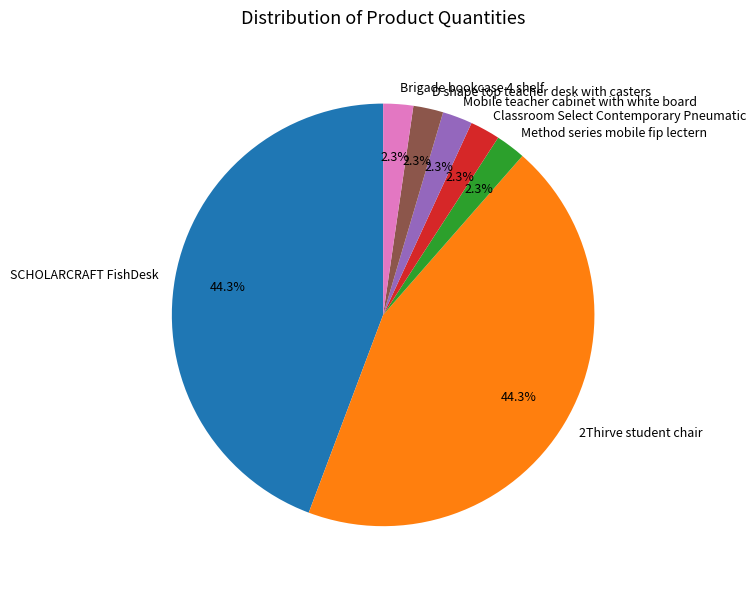

Combined, do Brigade bookcase 4 shelf and Mobile teacher cabinet with white board account for over 50%?

No